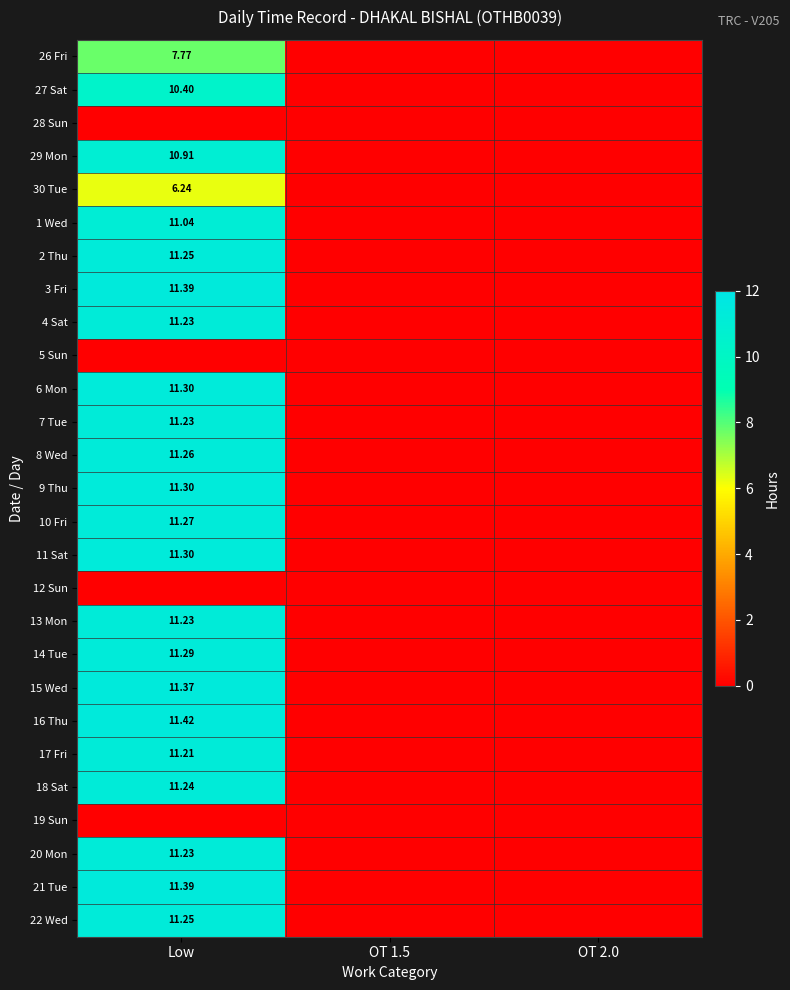

What is the sum of all 9 Thu values?

11.3